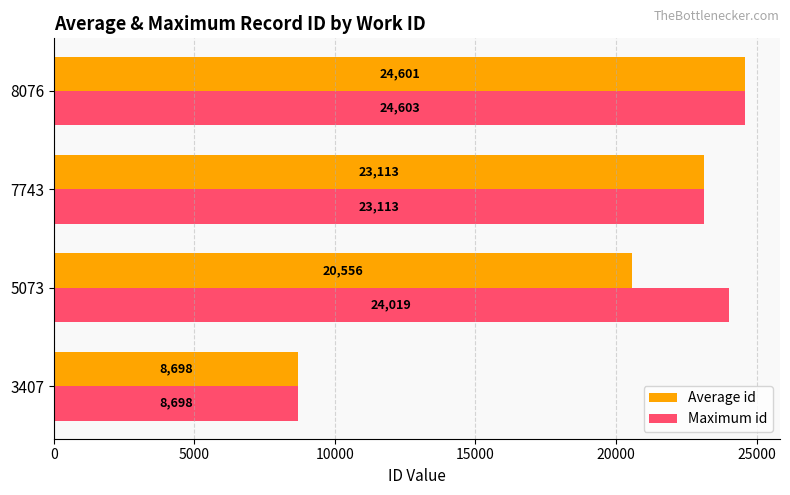

Which series has the widest spread of values?

Maximum id